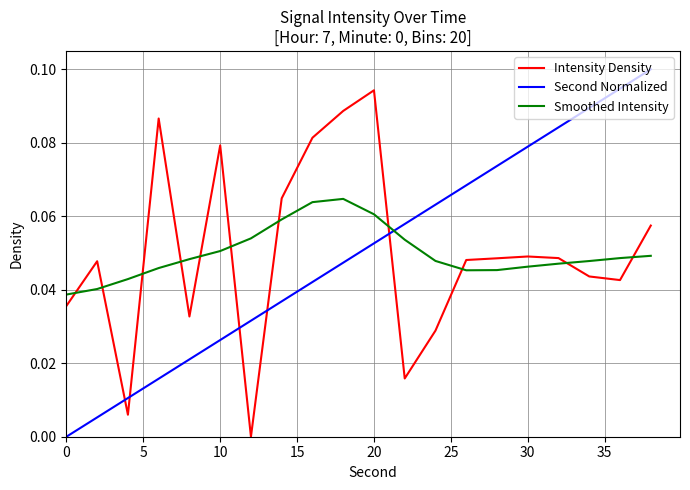

How many lines are shown in the chart?

3